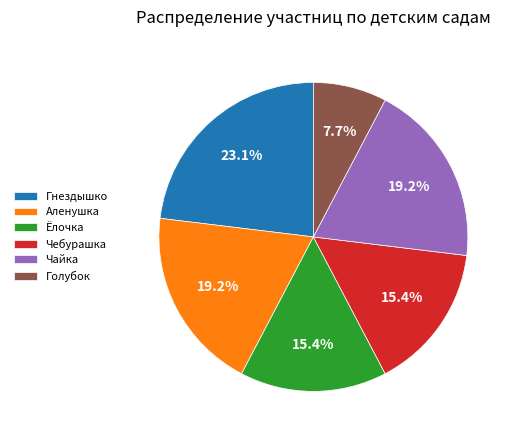

True or false: Голубок accounts for 8% of the total.

True